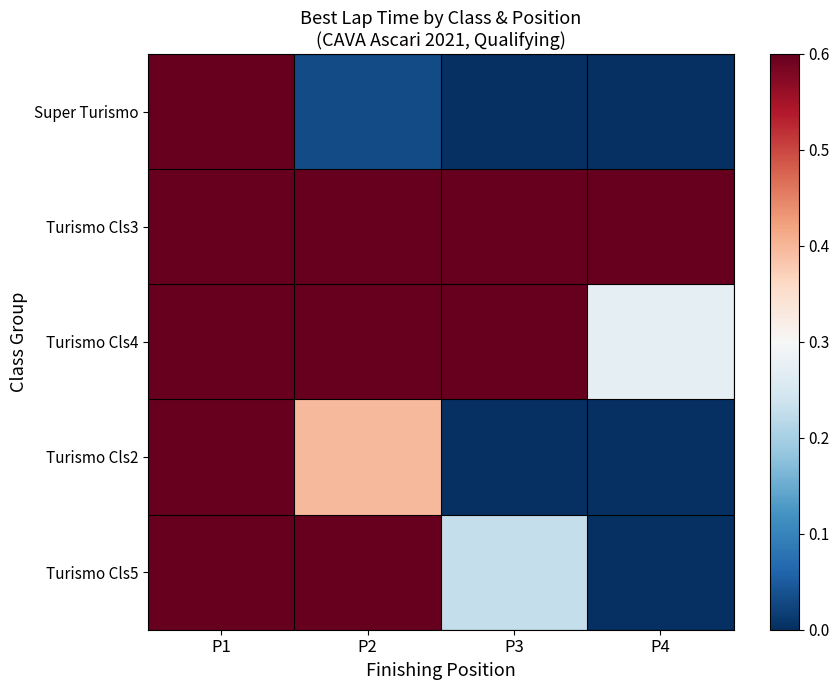

Rank the series by their maximum value, from lowest to highest.

Turismo Cls2, Turismo Cls5, Turismo Cls4, Turismo Cls3, Super Turismo